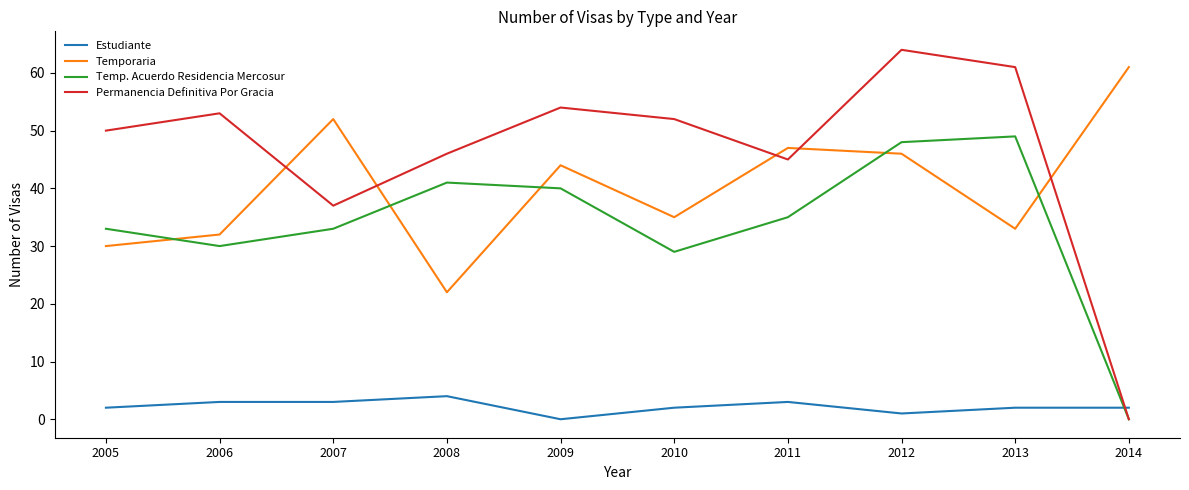

How many lines are shown in the chart?

4